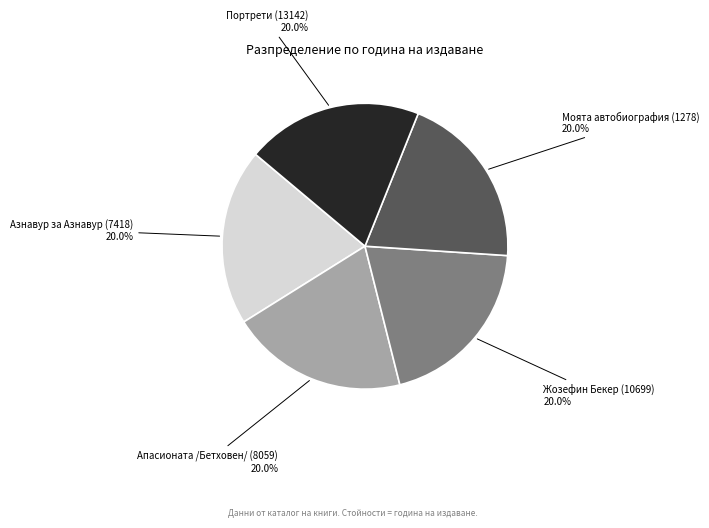

To the nearest percent, what percentage of the pie is Моята автобиография (1278)?

20%